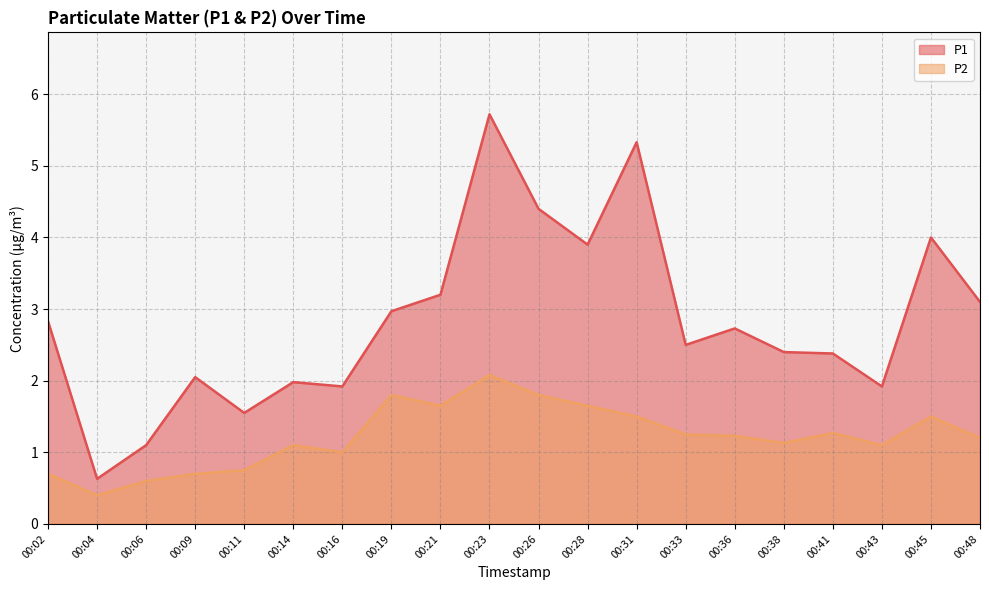

Does the chart display data point markers on the line(s)?

No